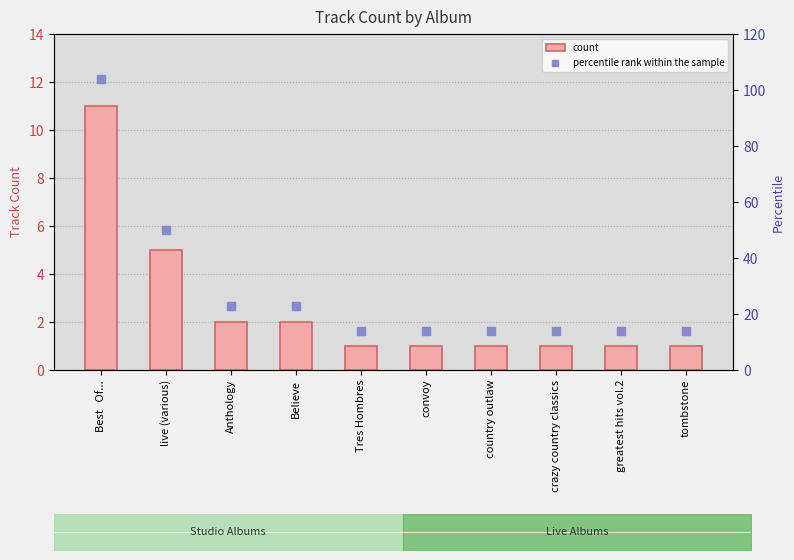

Is the value of percentile rank within the sample at convoy greater than the value of count at Believe?

Yes